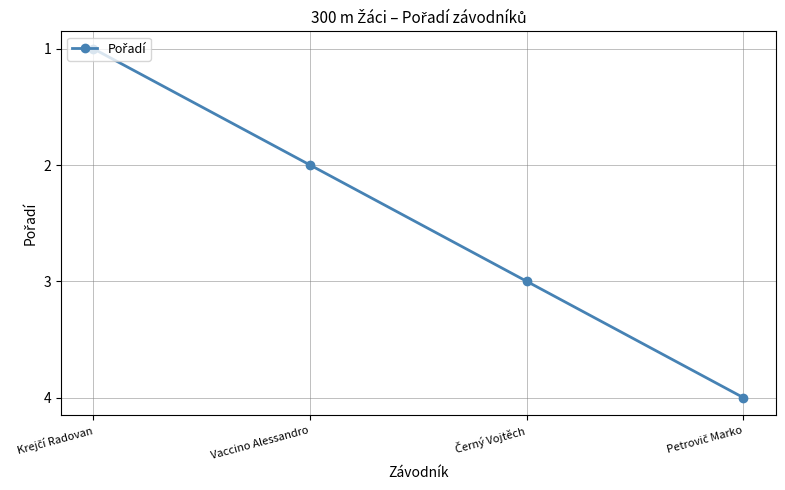

True or false: the data shows 2 at Vaccino Alessandro.

True